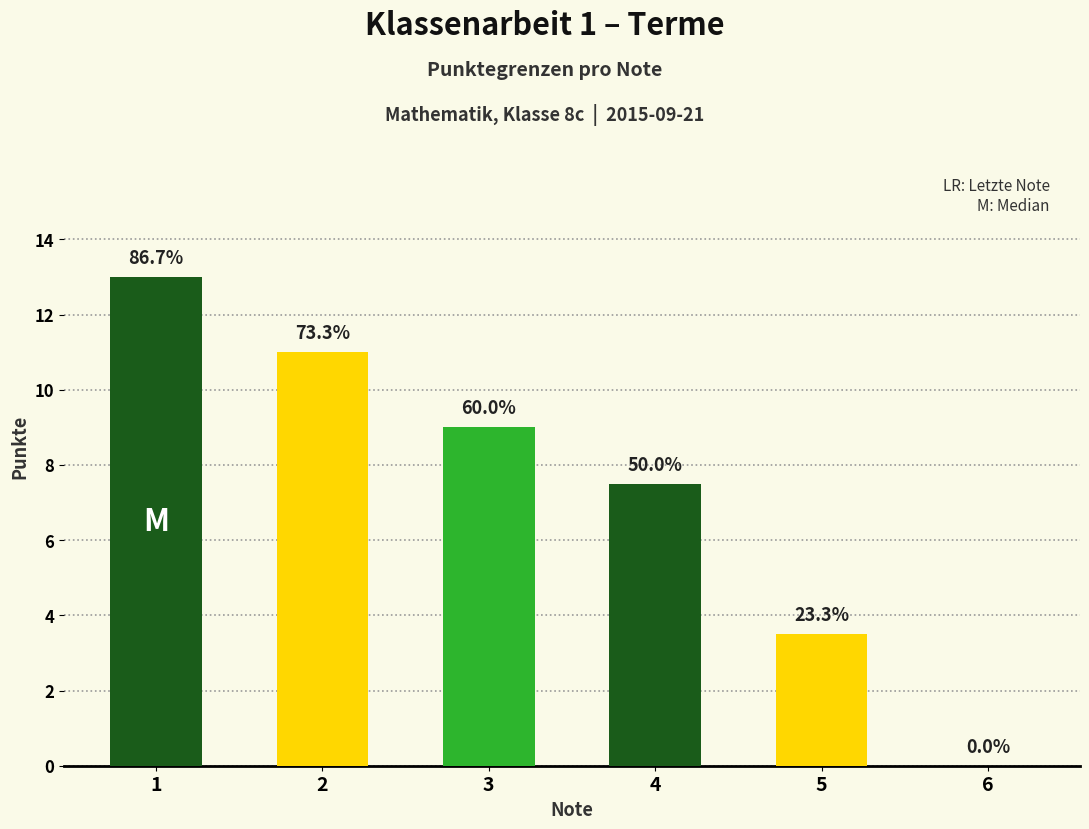

The chart shows a value of 4.0 at 2. True or false?

False